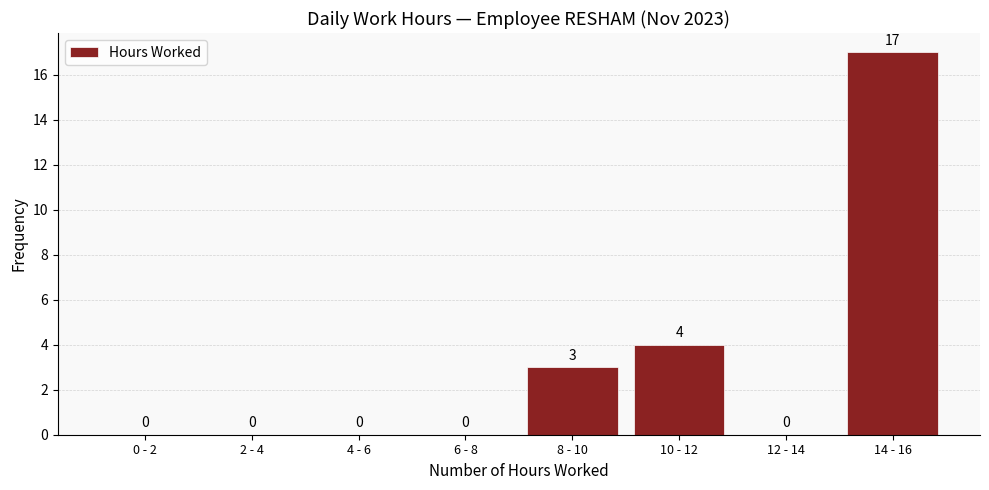

Reading left to right, list all the values displayed in this chart.

0 - 2=0	2 - 4=0	4 - 6=0	6 - 8=0	8 - 10=3	10 - 12=4	12 - 14=0	14 - 16=17